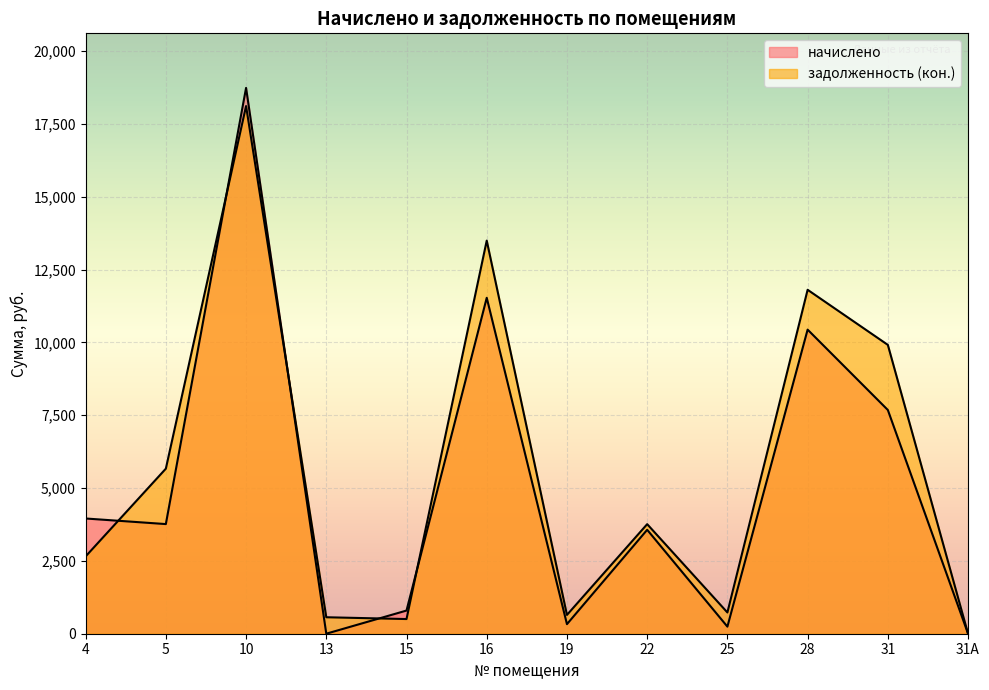

Where does the задолженность (кон.) series first go above 3761?

5